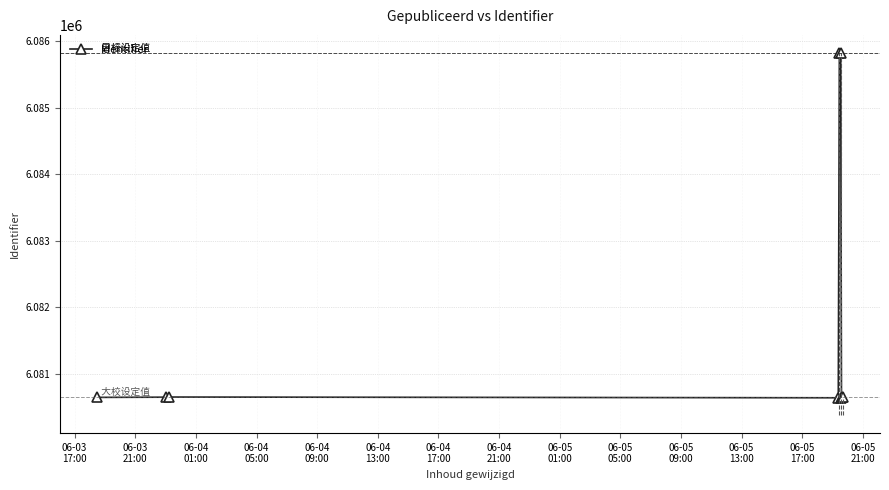

What is the sum of all values?

54736183